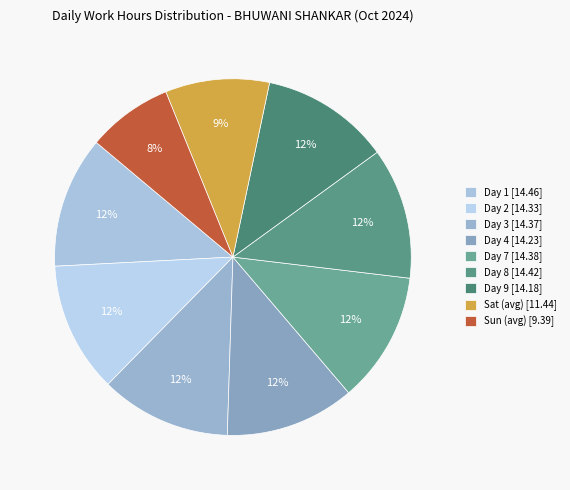

Which slice is the smallest?

Sun (avg) [9.39]